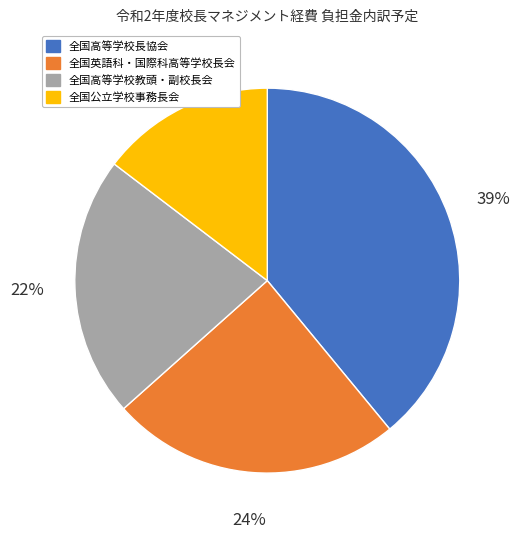

Between 全国英語科・国際科高等学校長会 and 全国高等学校長協会, which is larger?

全国高等学校長協会